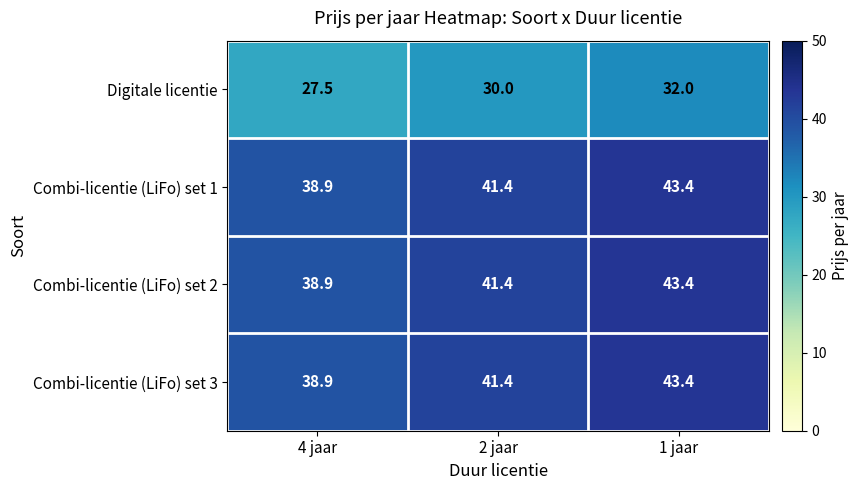

How many categories are shown in the chart?

3